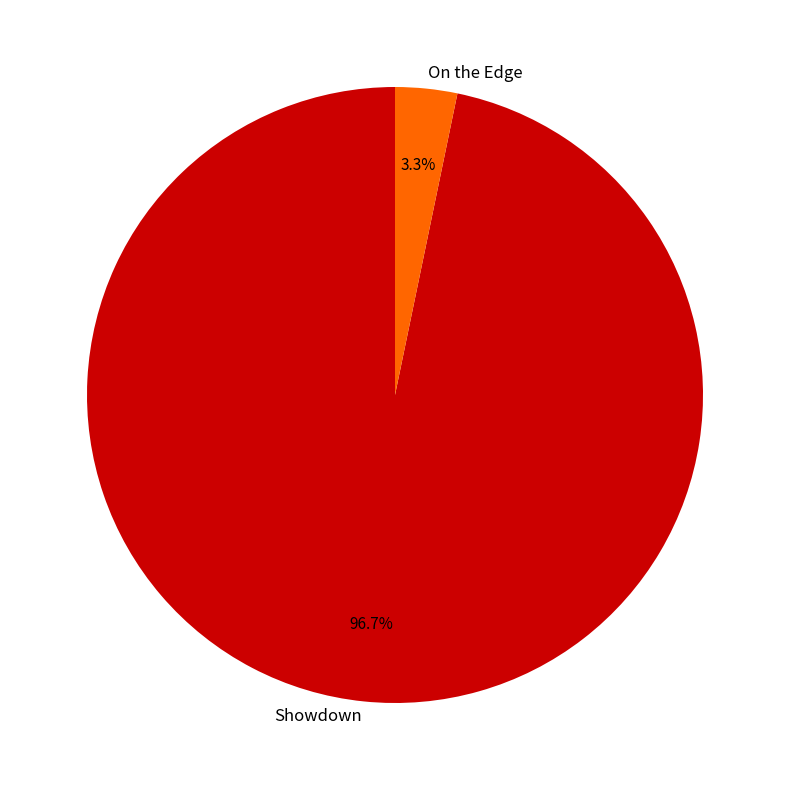

How many segments does this pie chart have?

2